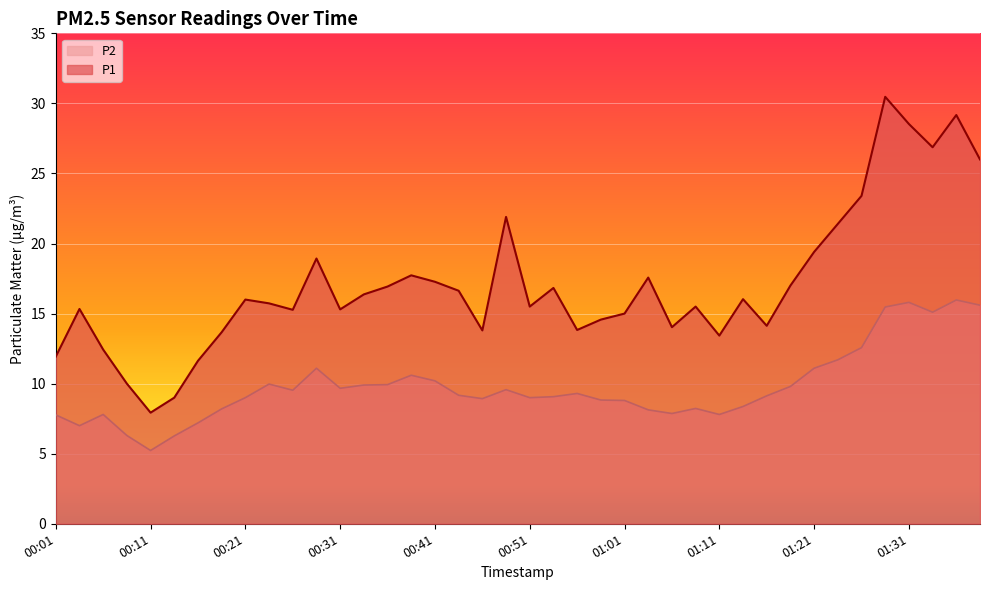

True or false: P1 and P2 intersect in this chart.

False